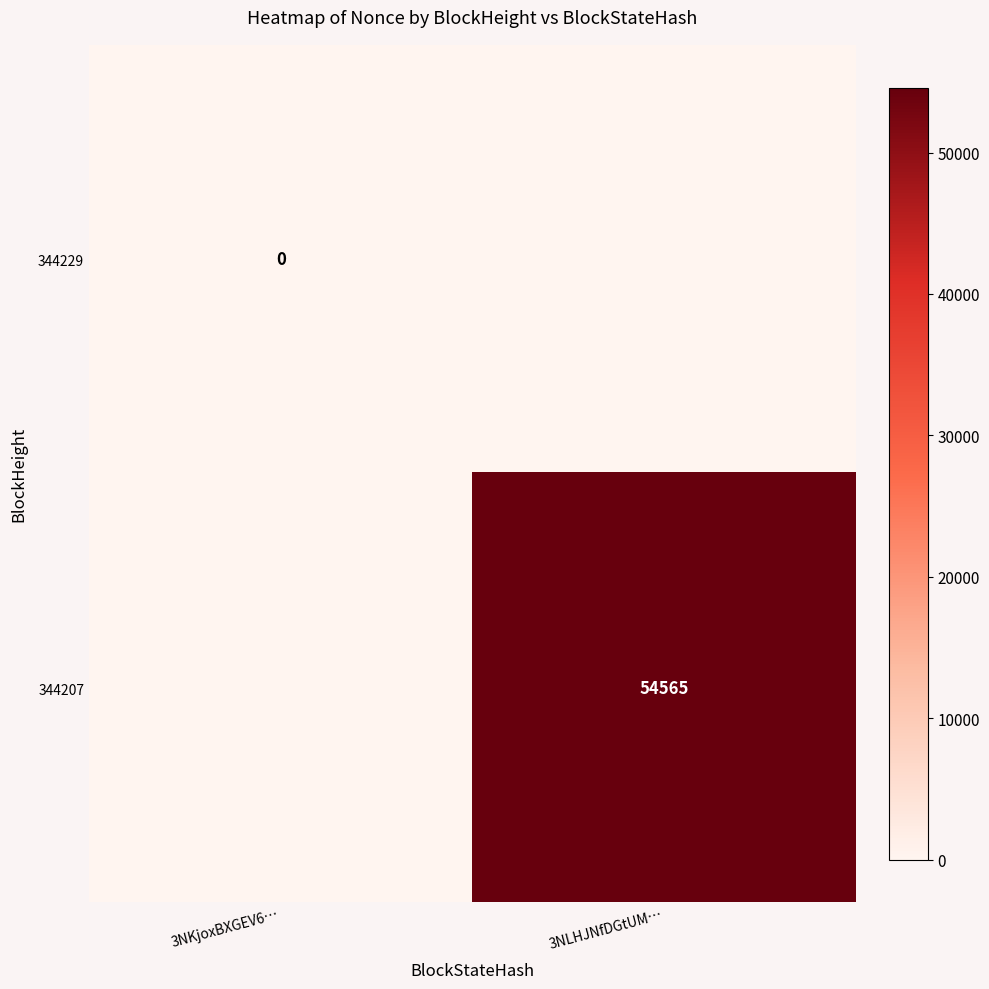

At how many categories does at least one series exceed 9580?

1